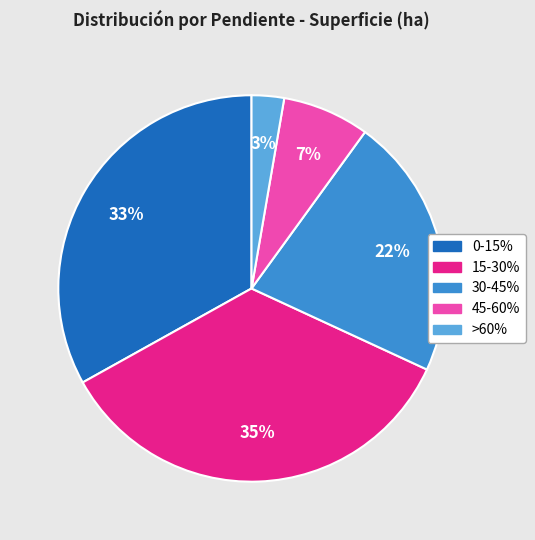

Is there any slice that represents more than half of the pie?

No